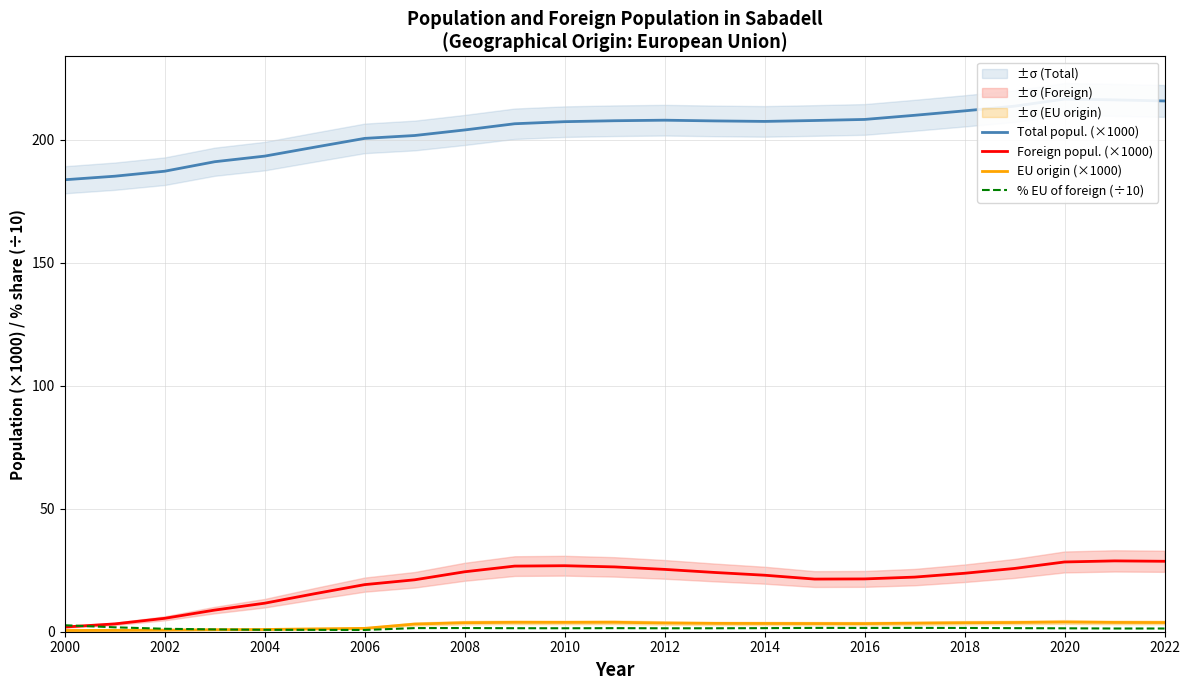

How many values in the % EU of foreign (÷10) series are below 1?

4